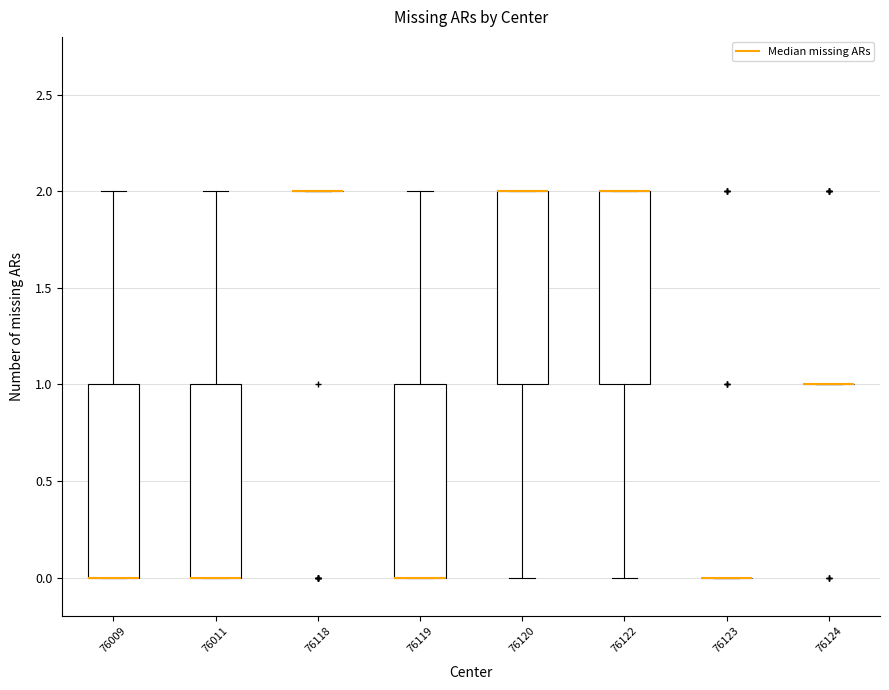

Reading left to right, read every box against the y-axis: the position of its median line, the range the box covers, and the ends of its whiskers. The values are not printed on the chart, so give them approximately, as read against the axis.

76009: median 0 (drawn on the box's lower edge), box 0 to 1, whiskers 0 to 2
76011: median 0 (drawn on the box's lower edge), box 0 to 1, whiskers 0 to 2
76118: box collapsed to a line at 2, whiskers 2 to 2
76119: median 0 (drawn on the box's lower edge), box 0 to 1, whiskers 0 to 2
76120: median 2 (drawn on the box's upper edge), box 1 to 2, whiskers 0 to 2
76122: median 2 (drawn on the box's upper edge), box 1 to 2, whiskers 0 to 2
76123: box collapsed to a line at 0, whiskers 0 to 0
76124: box collapsed to a line at 1, whiskers 1 to 1